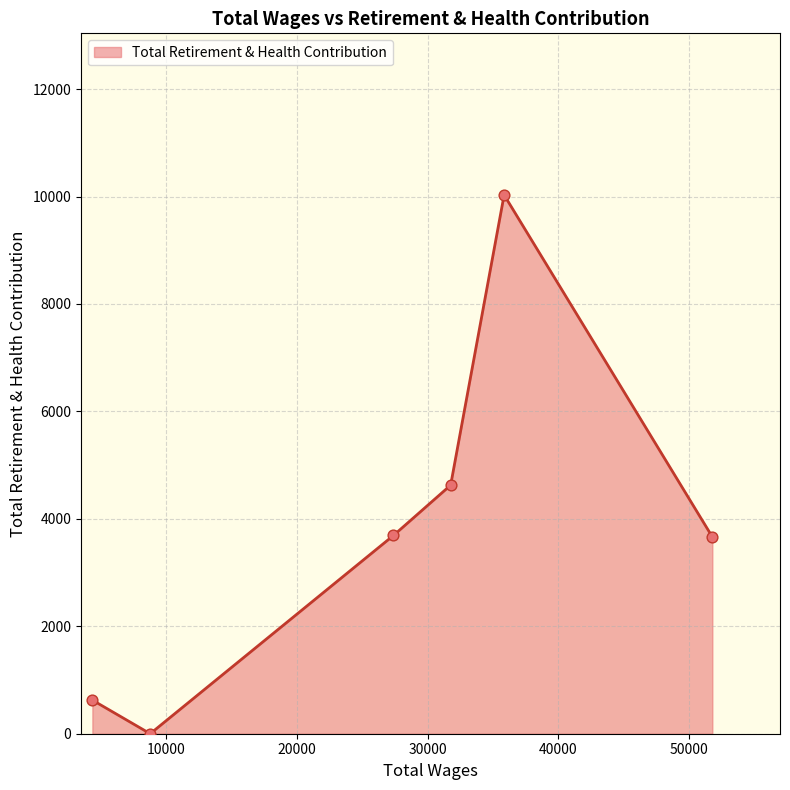

What is the difference between the maximum and minimum values?

10029